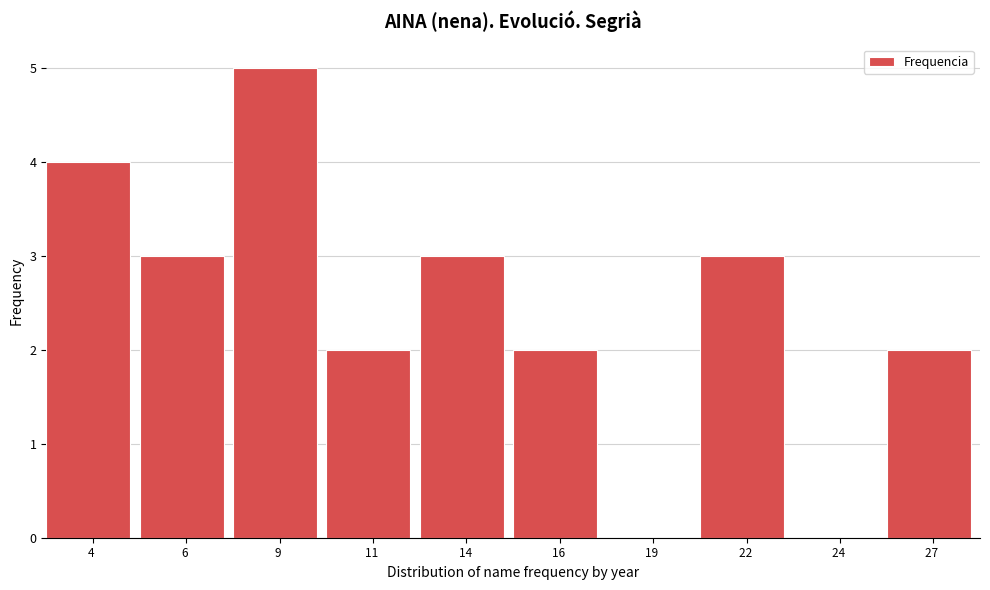

Reading left to right, what are all the values shown in this chart?

4 =4	6 =3	9 =5	11 =2	14 =3	16 =2	19 =0	22 =3	24 =0	27 =2